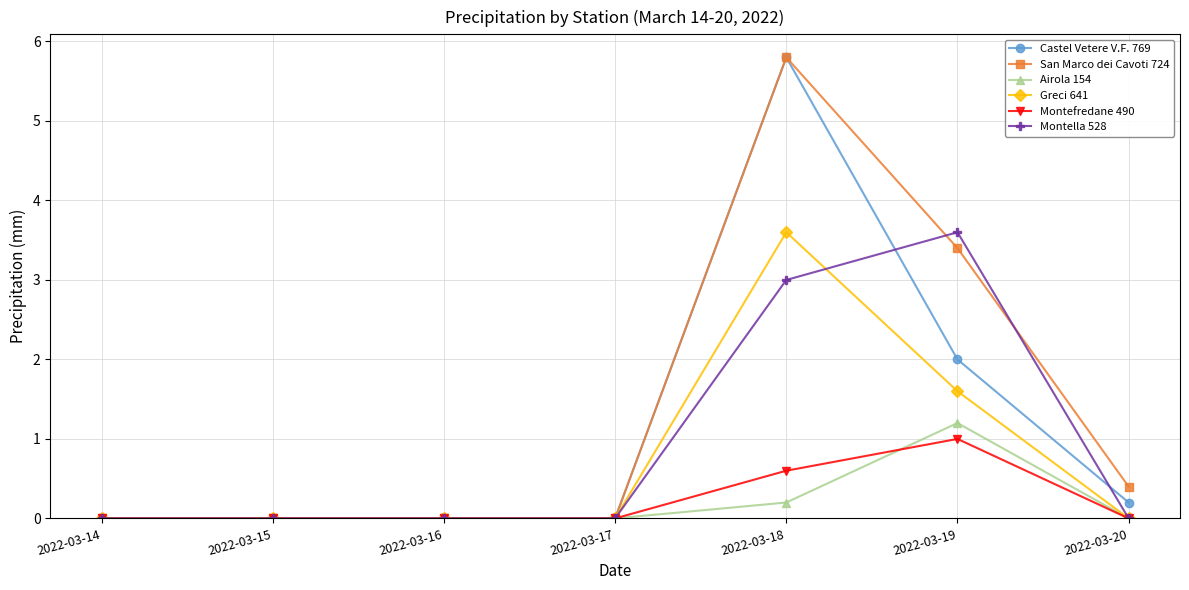

Reading left to right, transcribe all the data shown in this chart.

Castel Vetere V.F. 769: 2022-03-14=0.0	2022-03-15=0.0	2022-03-16=0.0	2022-03-17=0.0	2022-03-18=5.8	2022-03-19=2.0	2022-03-20=0.2
San Marco dei Cavoti 724: 2022-03-14=0.0	2022-03-15=0.0	2022-03-16=0.0	2022-03-17=0.0	2022-03-18=5.8	2022-03-19=3.4	2022-03-20=0.4
Airola 154: 2022-03-14=0.0	2022-03-15=0.0	2022-03-16=0.0	2022-03-17=0.0	2022-03-18=0.2	2022-03-19=1.2	2022-03-20=0.0
Greci 641: 2022-03-14=0.0	2022-03-15=0.0	2022-03-16=0.0	2022-03-17=0.0	2022-03-18=3.6	2022-03-19=1.6	2022-03-20=0.0
Montefredane 490: 2022-03-14=0.0	2022-03-15=0.0	2022-03-16=0.0	2022-03-17=0.0	2022-03-18=0.6	2022-03-19=1.0	2022-03-20=0.0
Montella 528: 2022-03-14=0.0	2022-03-15=0.0	2022-03-16=0.0	2022-03-17=0.0	2022-03-18=3.0	2022-03-19=3.6	2022-03-20=0.0